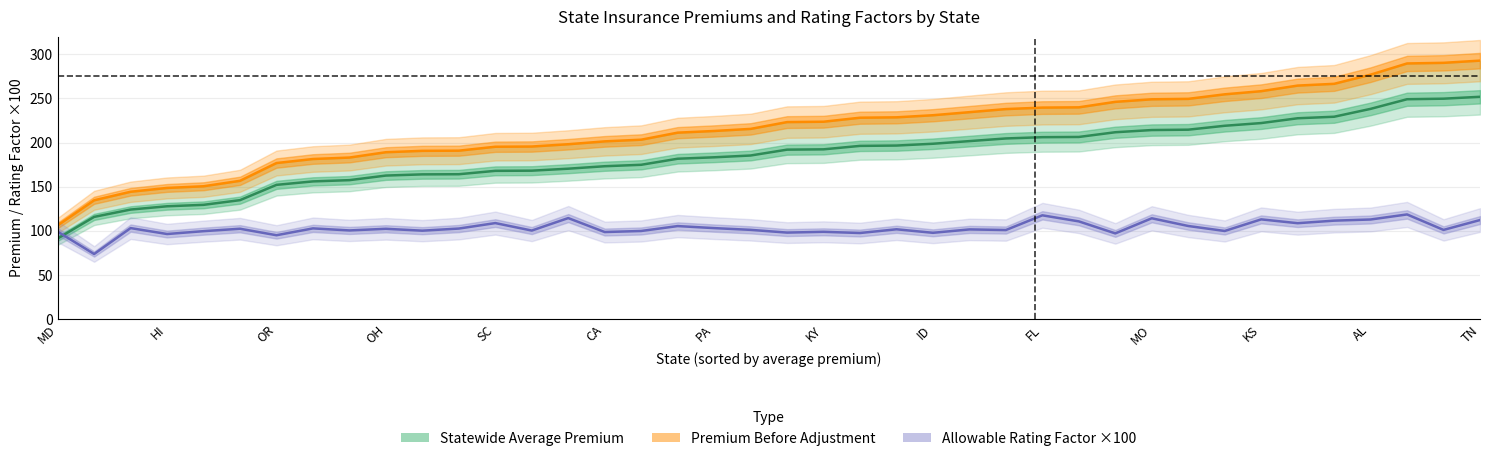

What value does the Statewide Average Premium series have at 31?

214.5